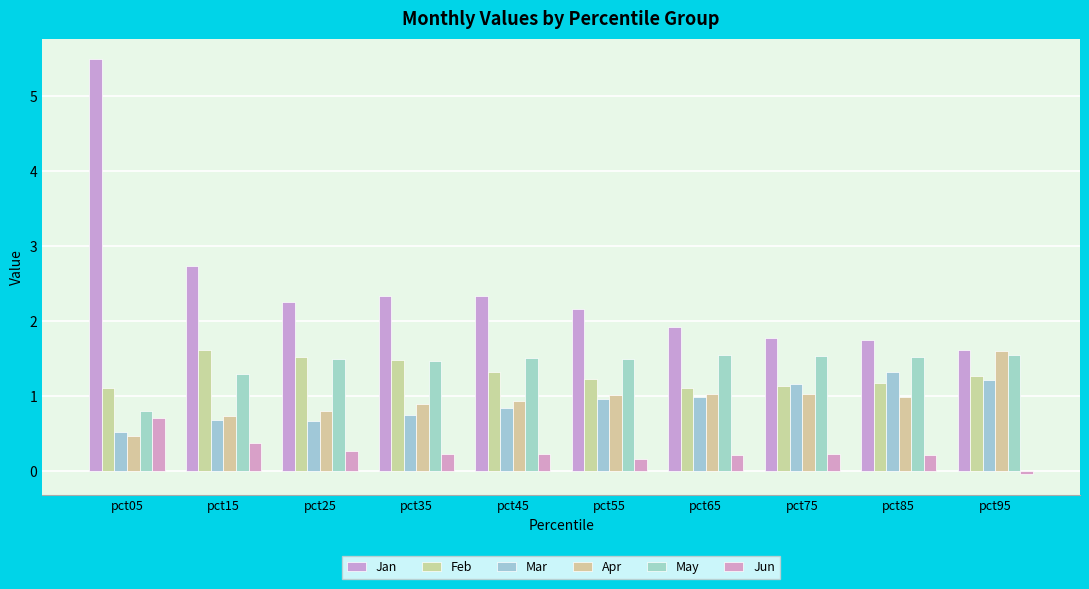

Reading right to left, list all the values displayed in this chart.

Jan: 1.6	1.7	1.8	1.9	2.2	2.3	2.3	2.3	2.7	5.5
Feb: 1.3	1.2	1.1	1.1	1.2	1.3	1.5	1.5	1.6	1.1
Mar: 1.2	1.3	1.2	1.0	1.0	0.8	0.7	0.7	0.7	0.5
Apr: 1.6	1.0	1.0	1.0	1.0	0.9	0.9	0.8	0.7	0.5
May: 1.5	1.5	1.5	1.5	1.5	1.5	1.5	1.5	1.3	0.8
Jun: -0.0	0.2	0.2	0.2	0.2	0.2	0.2	0.3	0.4	0.7